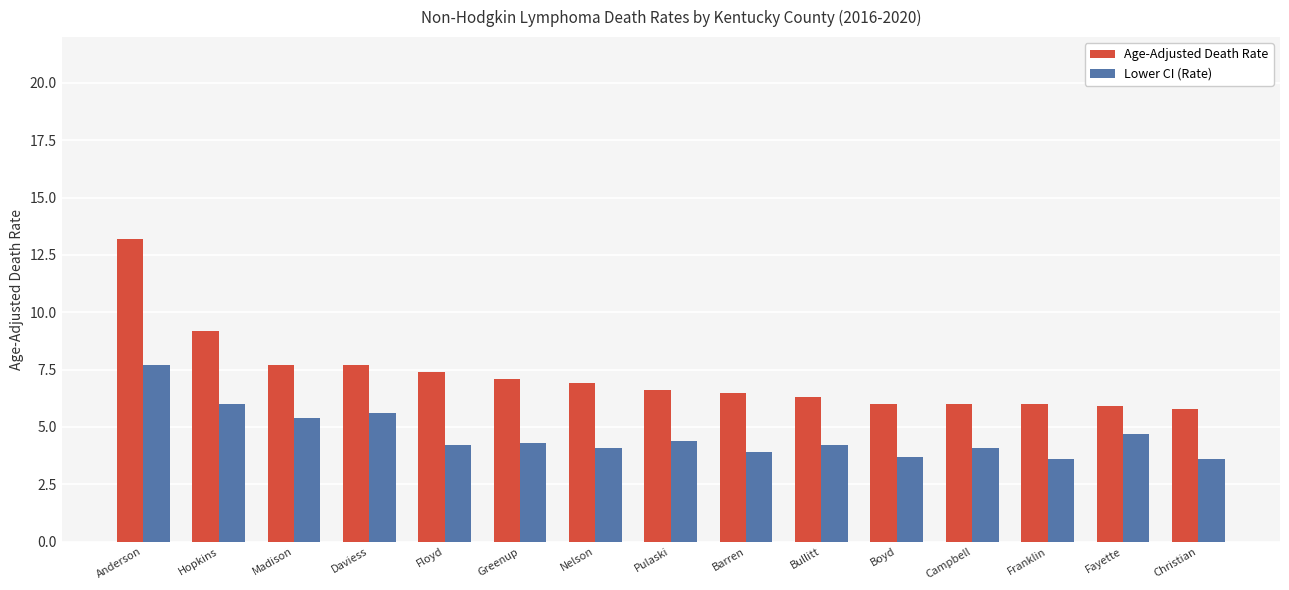

How many distinct data groups are displayed?

2